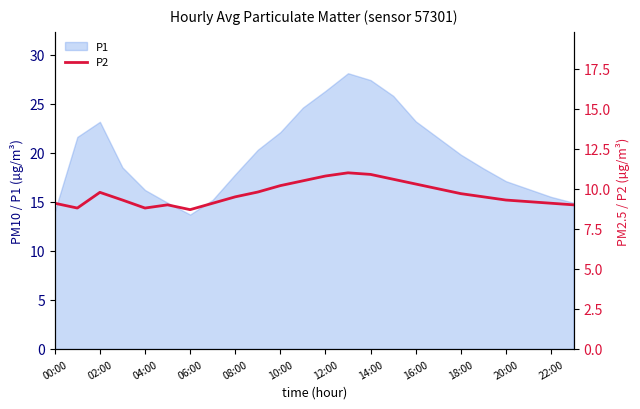

Is it true that P1 equals 36.7 at 14:00?

False